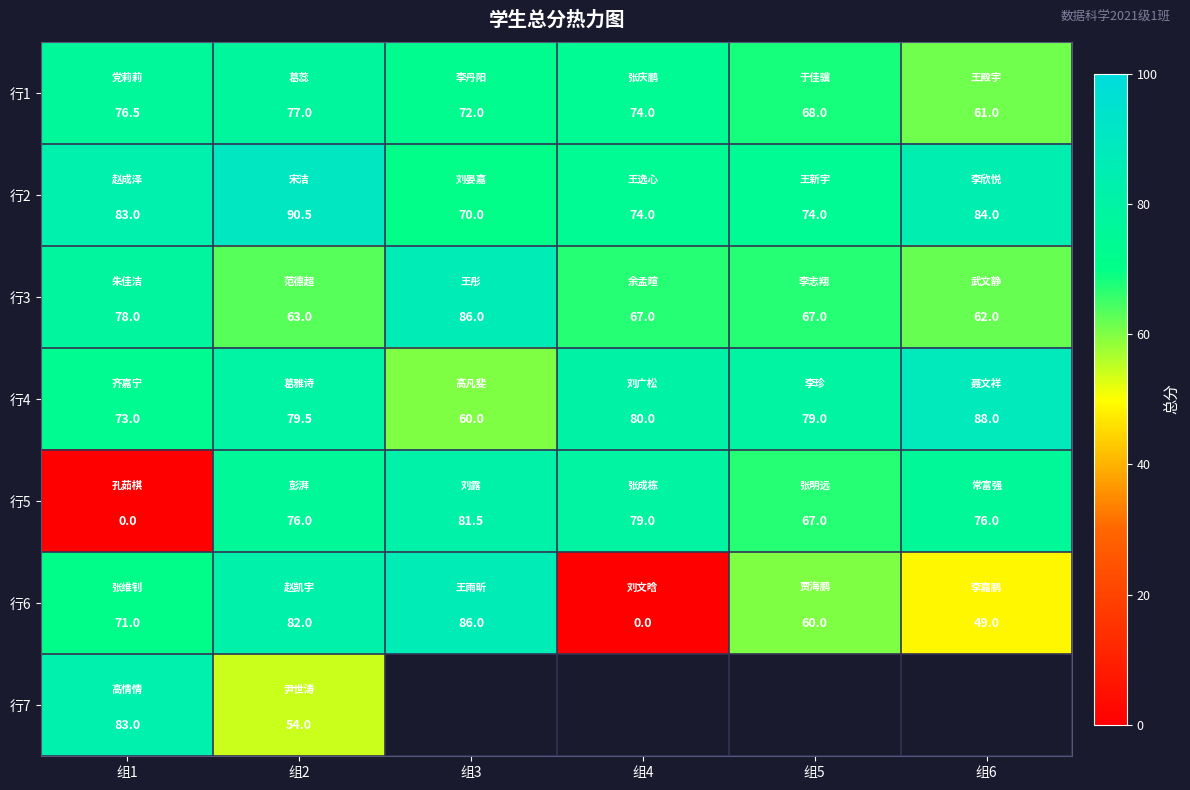

Which category has the lowest value in the 行1 series?

组6